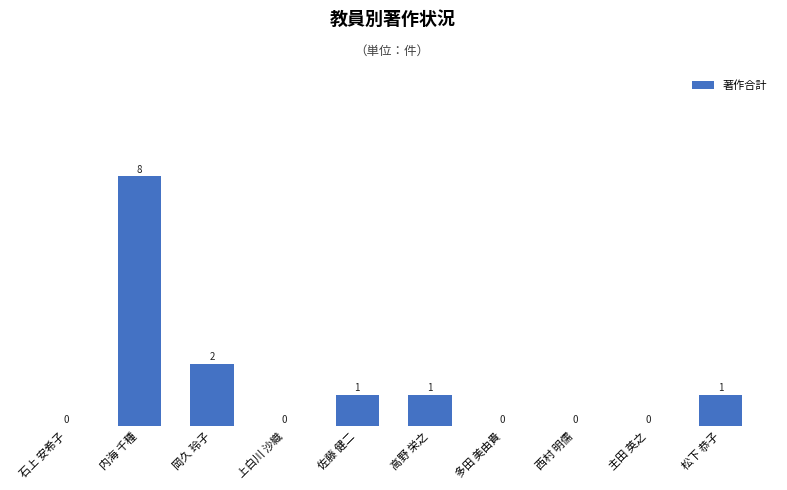

Where does the data first go above 1?

内海 千種